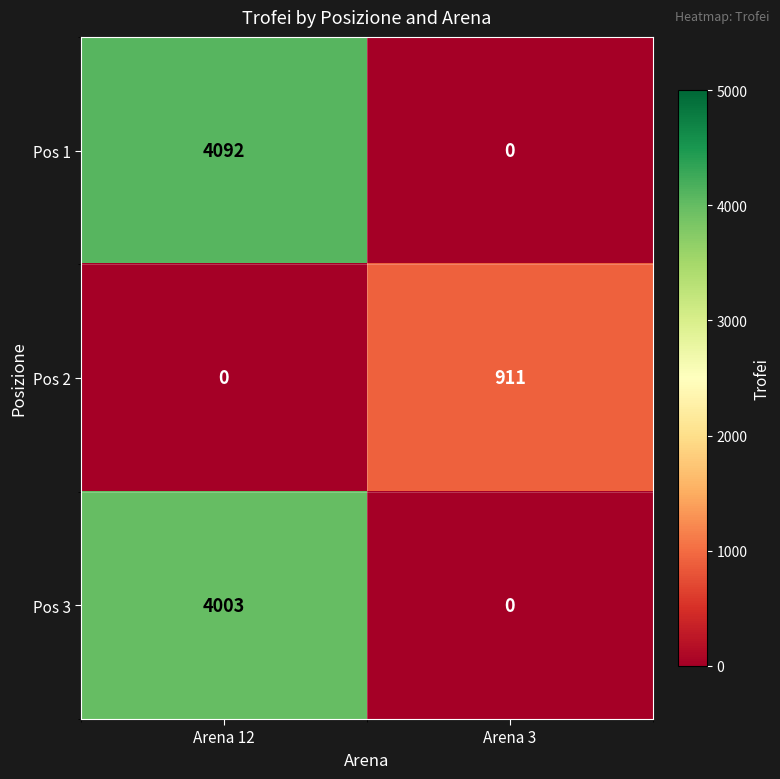

At how many categories does at least one series exceed 1966?

1